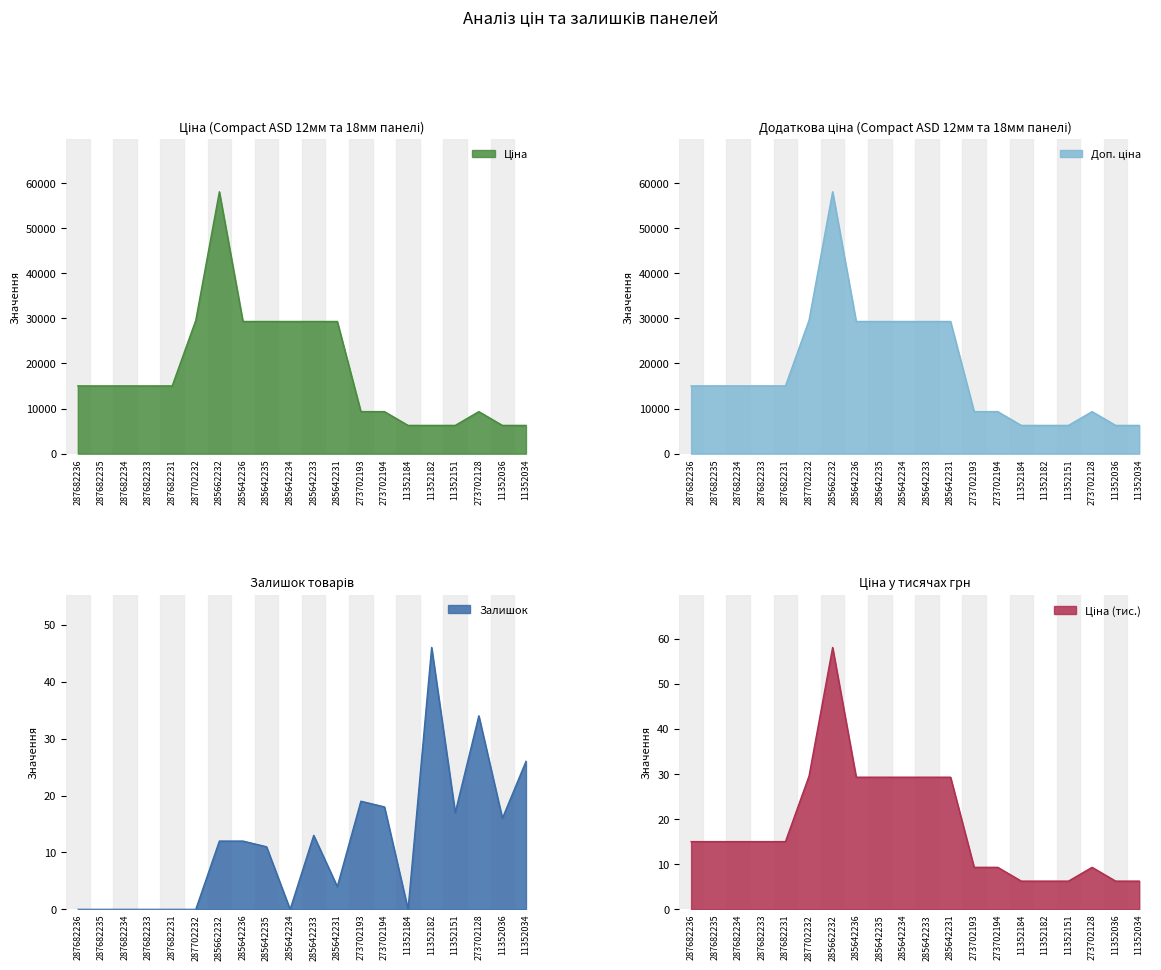

What is the spread (max minus min) of values at 273702128?

9287.4